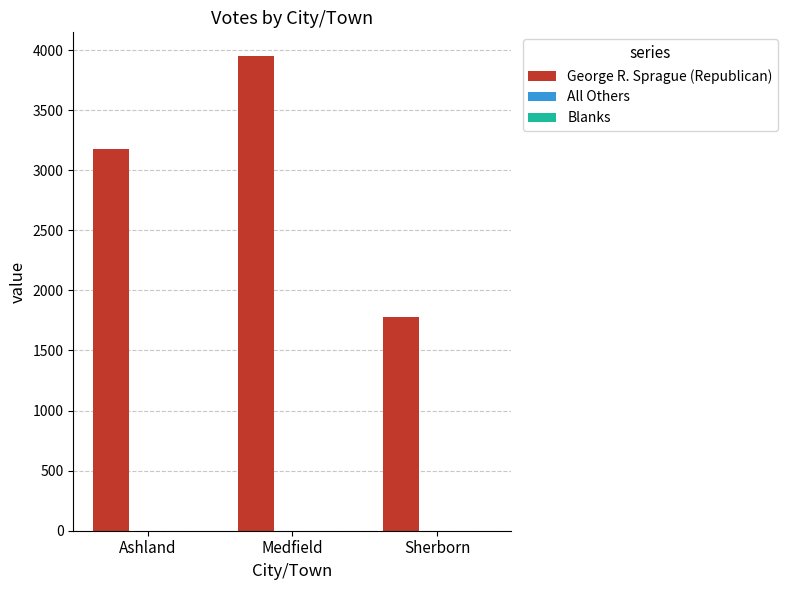

What is the greatest value displayed?

3950